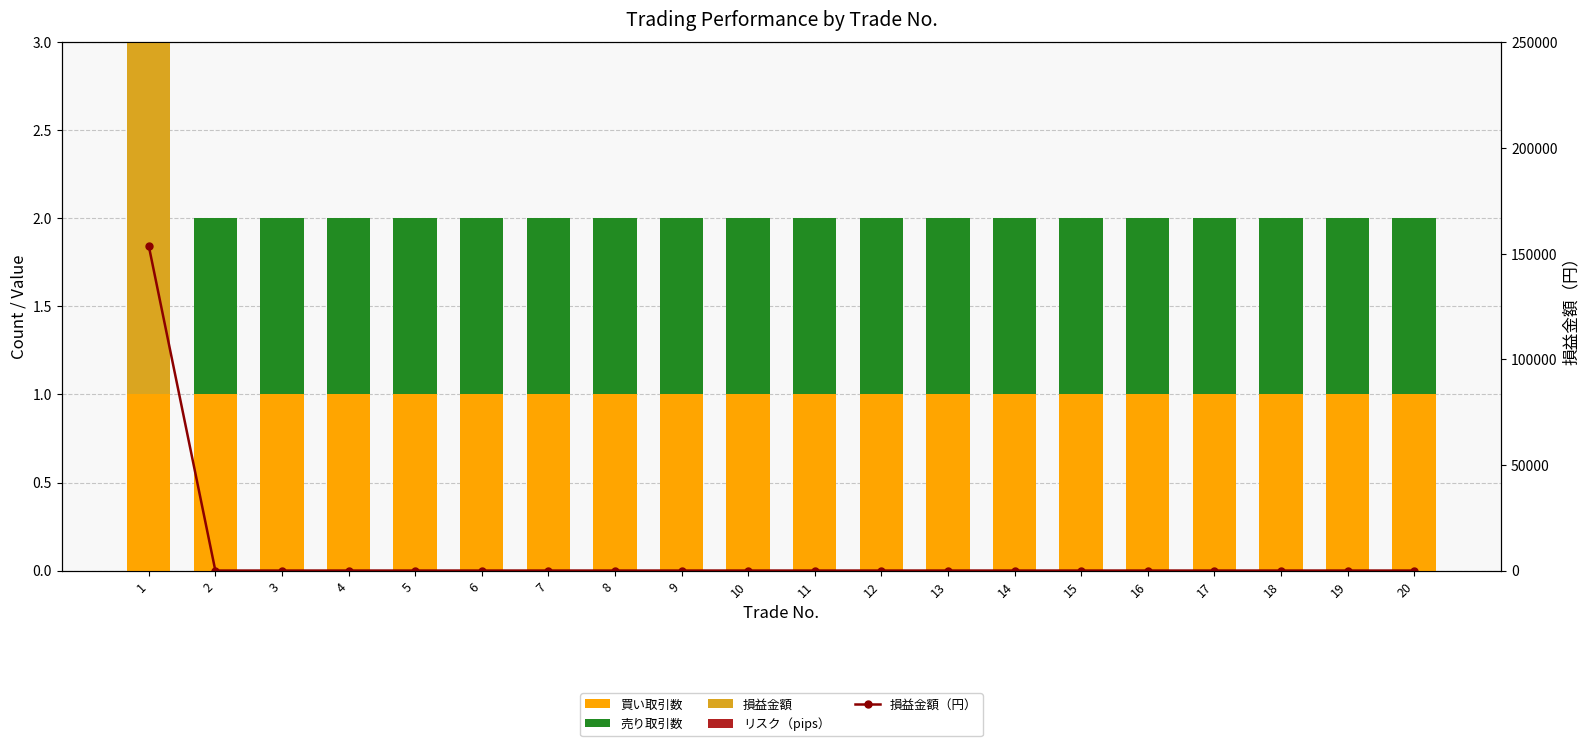

Reading left to right, extract all data points from this chart.

買い取引数: 1.0	1.0	1.0	1.0	1.0	1.0	1.0	1.0	1.0	1.0	1.0	1.0	1.0	1.0	1.0	1.0	1.0	1.0	1.0	1.0
売り取引数: 0.0	1.0	1.0	1.0	1.0	1.0	1.0	1.0	1.0	1.0	1.0	1.0	1.0	1.0	1.0	1.0	1.0	1.0	1.0	1.0
損益金額: 153684.2	0.0	0.0	0.0	0.0	0.0	0.0	0.0	0.0	0.0	0.0	0.0	0.0	0.0	0.0	0.0	0.0	0.0	0.0	0.0
リスク（pips）: 57.0	0.0	0.0	0.0	0.0	0.0	0.0	0.0	0.0	0.0	0.0	0.0	0.0	0.0	0.0	0.0	0.0	0.0	0.0	0.0
損益金額（円）: 153684.2	0.0	0.0	0.0	0.0	0.0	0.0	0.0	0.0	0.0	0.0	0.0	0.0	0.0	0.0	0.0	0.0	0.0	0.0	0.0